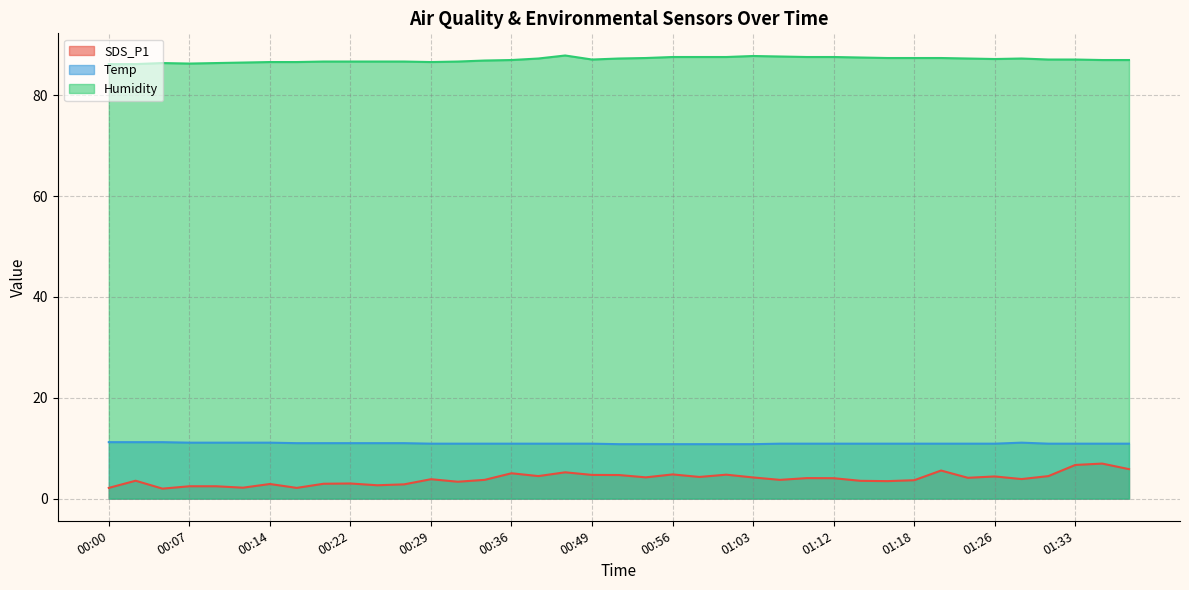

Does the chart have visible grid lines?

Yes